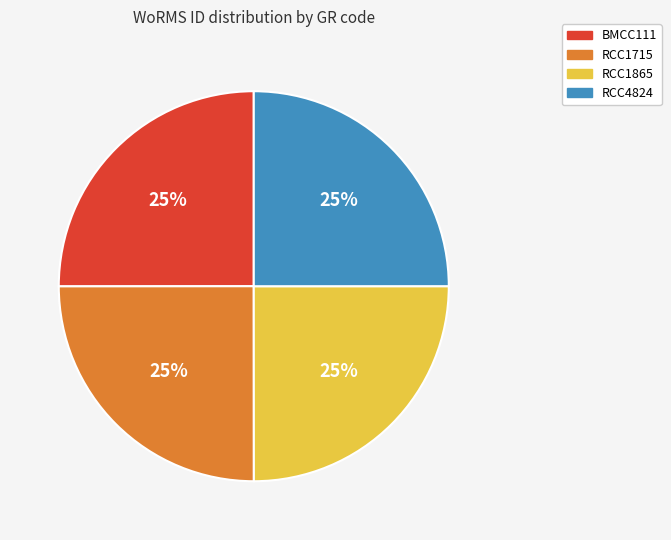

The RCC1865 slice represents 25% of the pie. True or false?

True